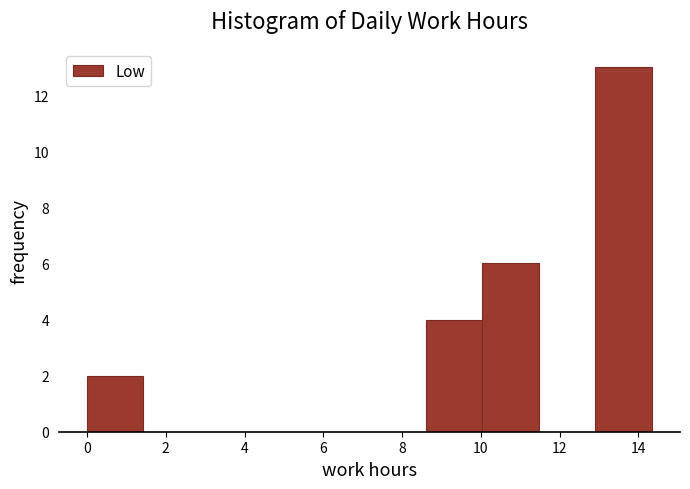

How tall is the bar that spans 0.0 to 1.4 on the x-axis? Neither the bar edges nor the heights are printed on the chart, so give them approximately, as read against the axes.

2